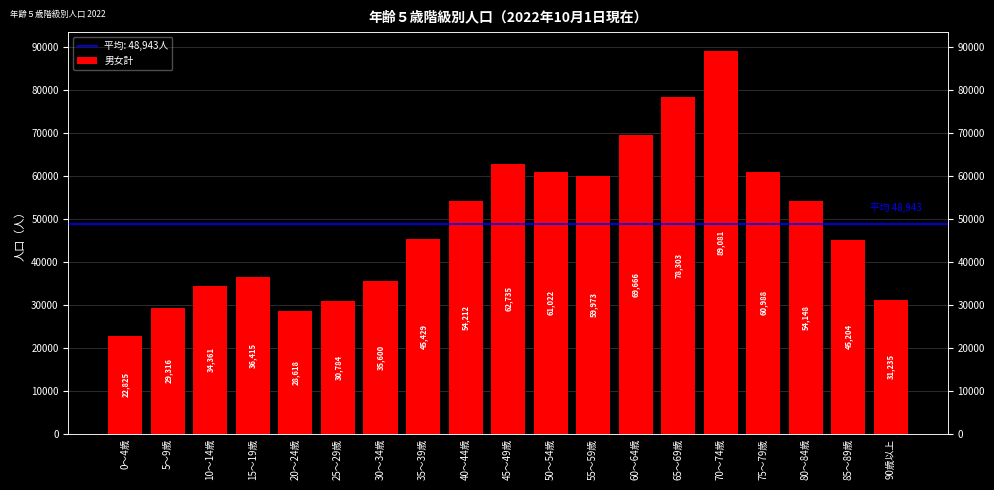

Reading left to right, extract all data points from this chart.

22825	29316	34361	36415	28618	30784	35600	45429	54212	62735	61022	59973	69666	78303	89081	60988	54148	45204	31235